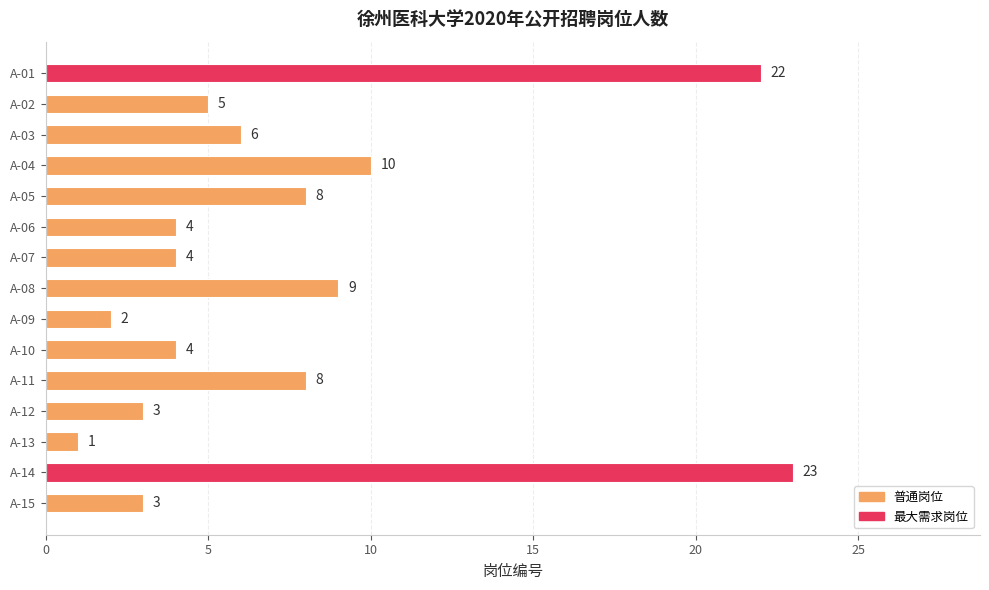

What is the average value?

7